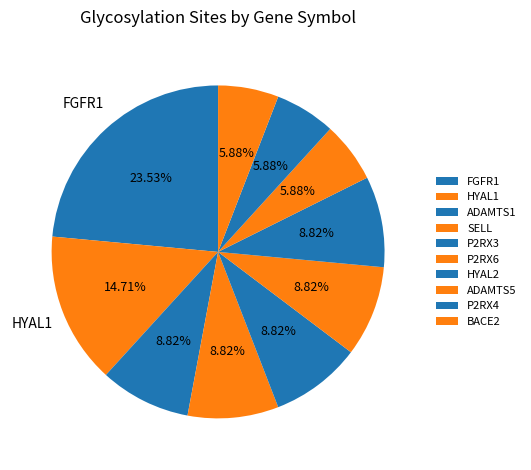

How many segments does this pie chart have?

10